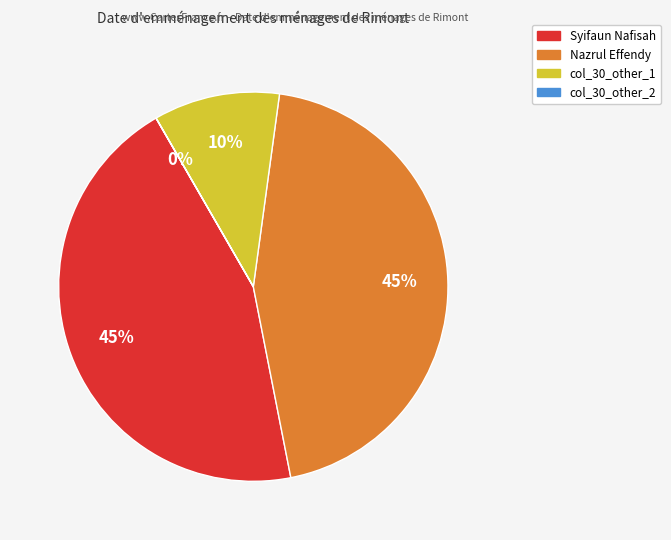

To the nearest percent, what portion does Nazrul Effendy represent?

45%